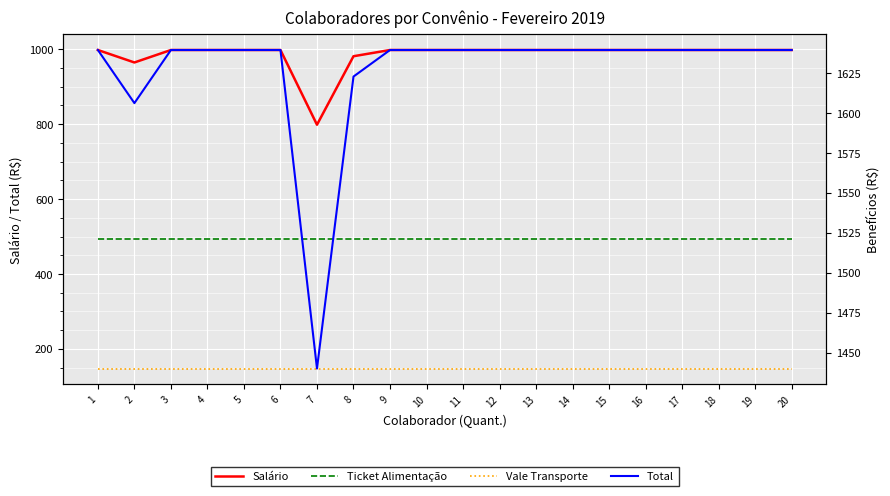

True or false: Total and Vale Transporte cross at least once.

False